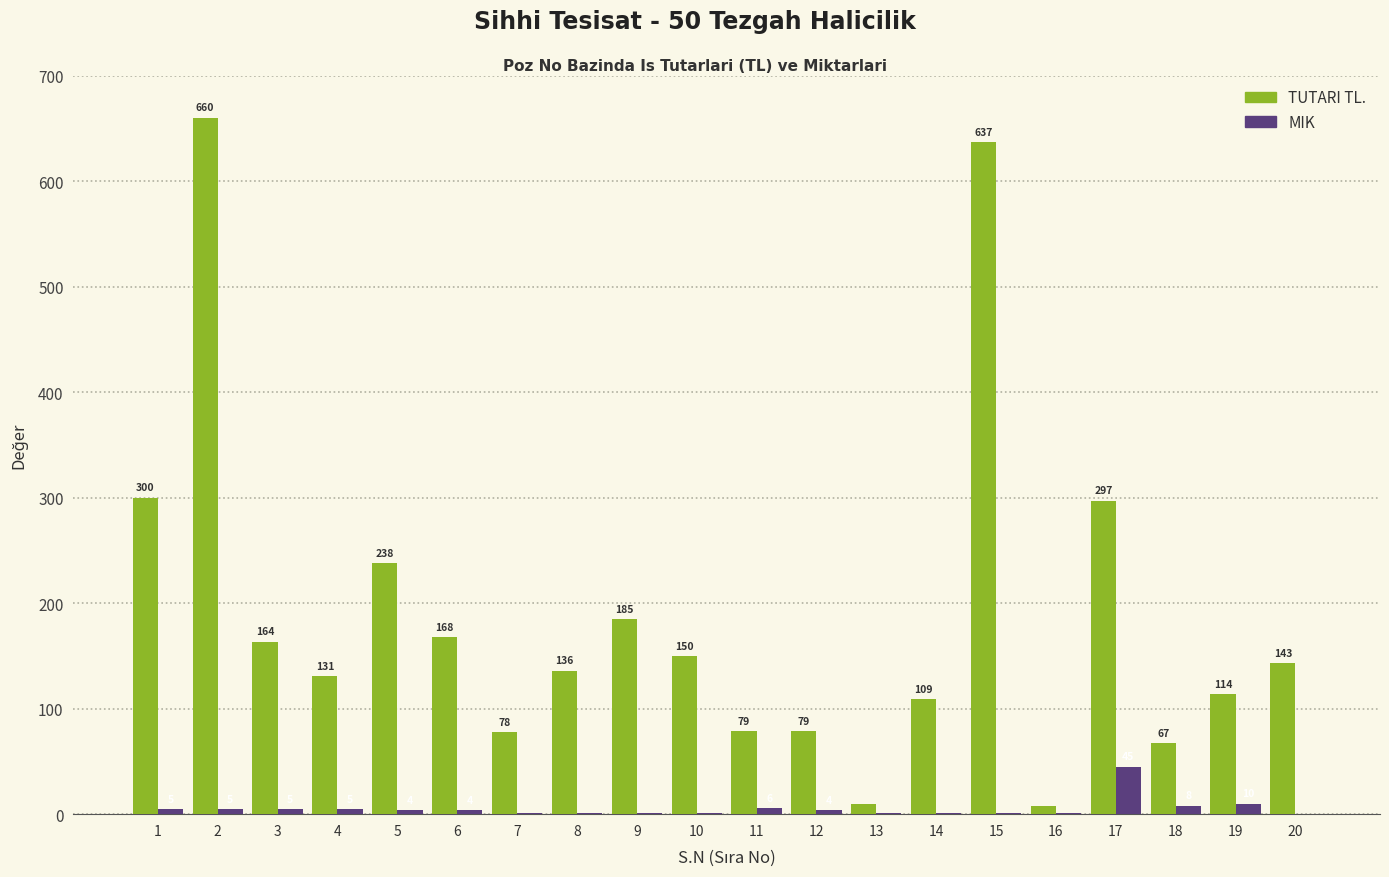

Between 10 and 18, which series saw the biggest shift?

TUTARI TL.